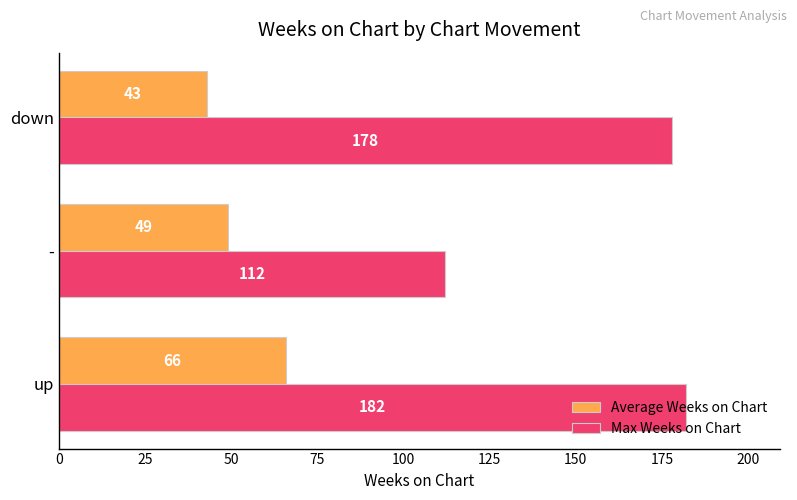

At which label does Max Weeks on Chart reach its minimum?

-